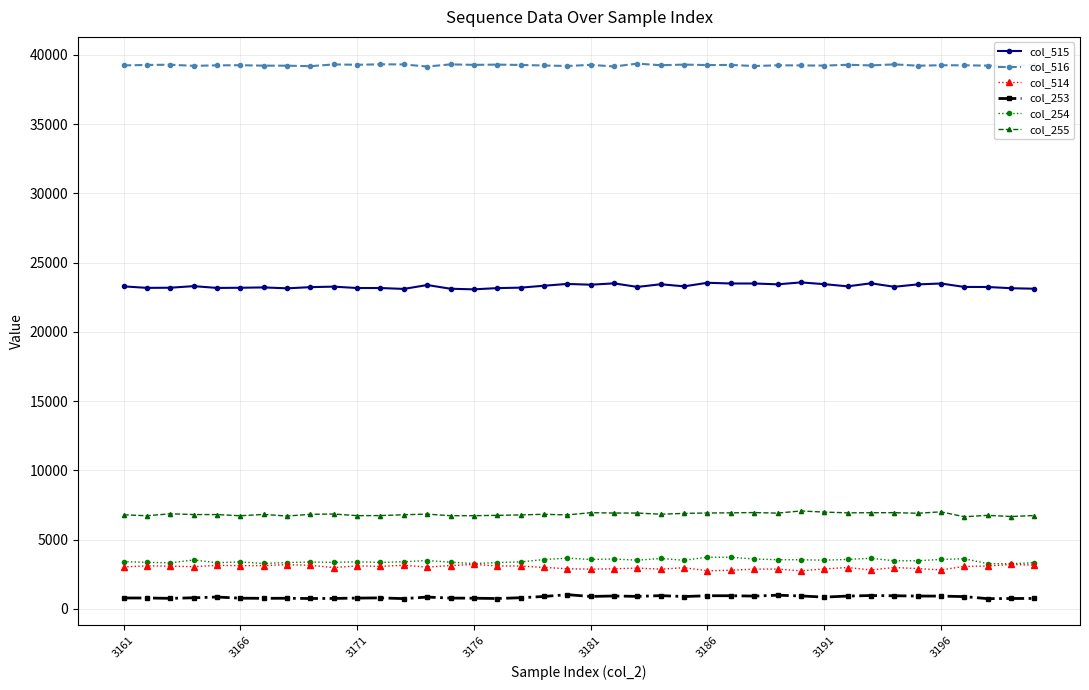

What are all the series names shown in the legend?

col_515, col_516, col_514, col_253, col_254, col_255